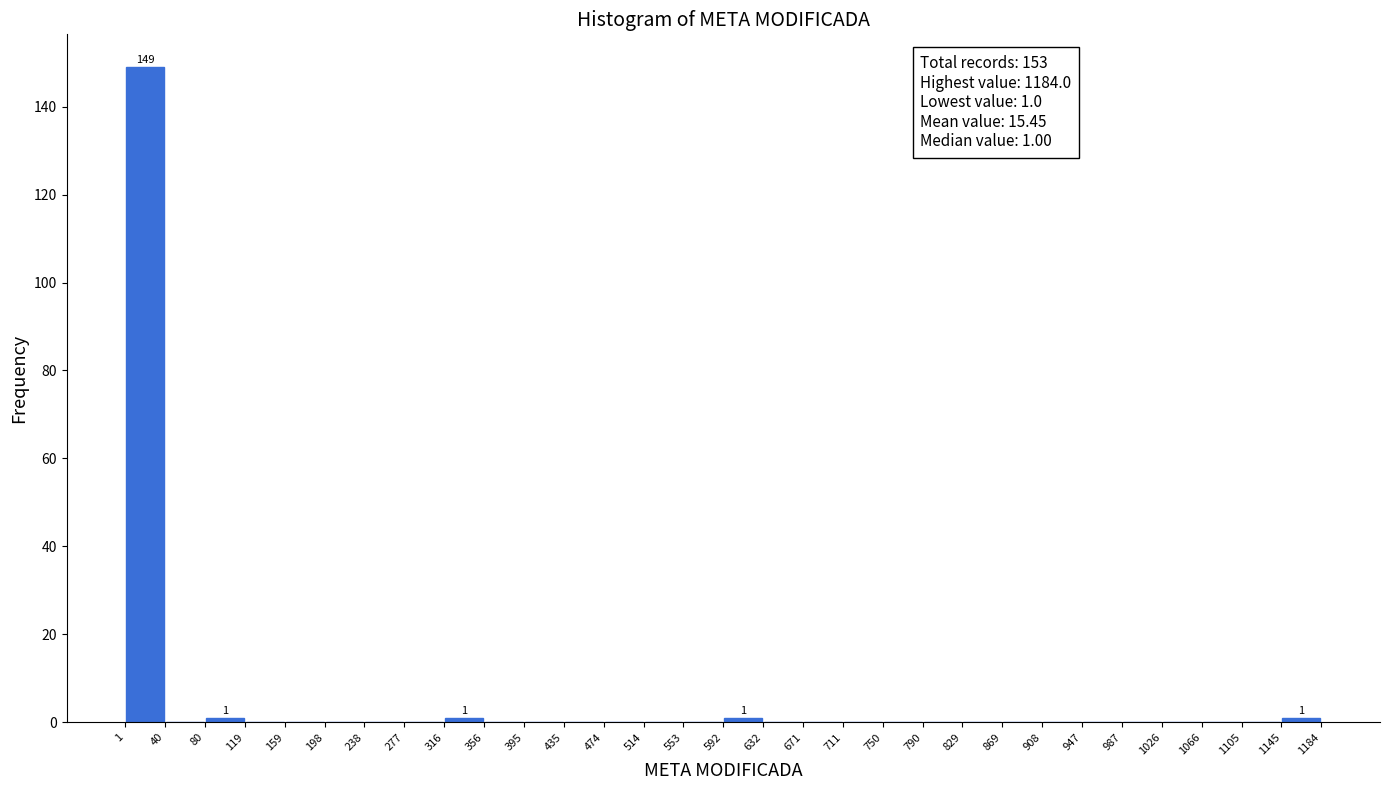

Which range on the x-axis has the tallest bar?

1 to 40